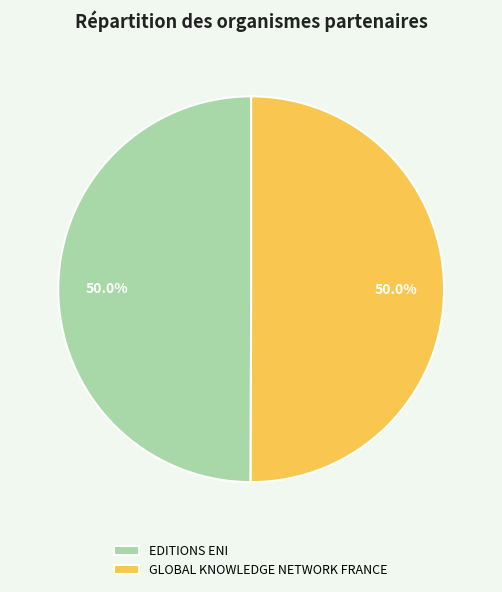

Count the number of slices in the pie.

2